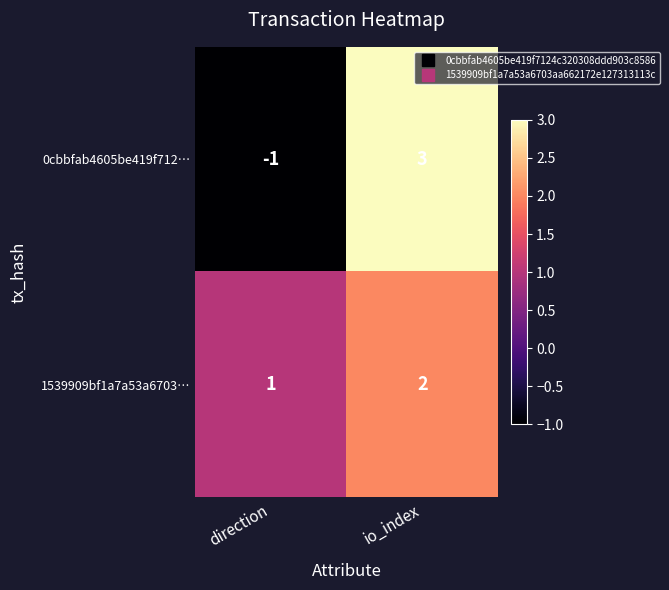

Which series changed the most between direction and io_index?

0cbbfab4605be419f712…